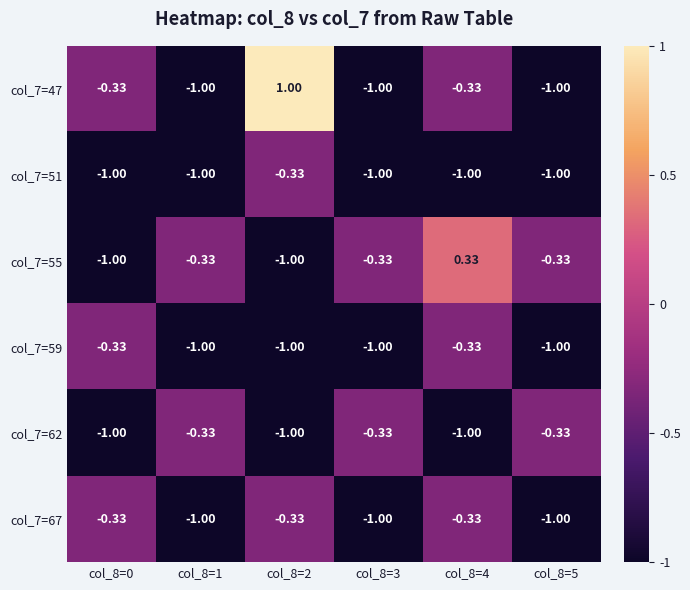

Is the value of col_7=47 at col_8=3 greater than the value of col_7=59 at col_8=4?

No